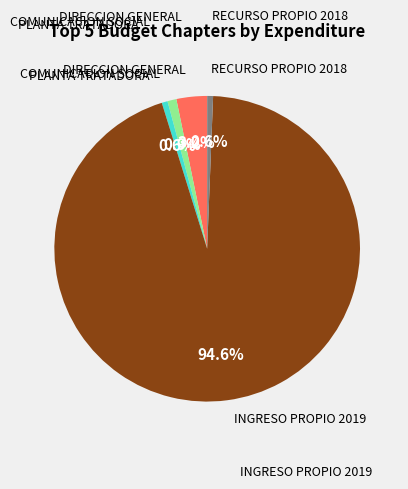

How many segments does this pie chart have?

5